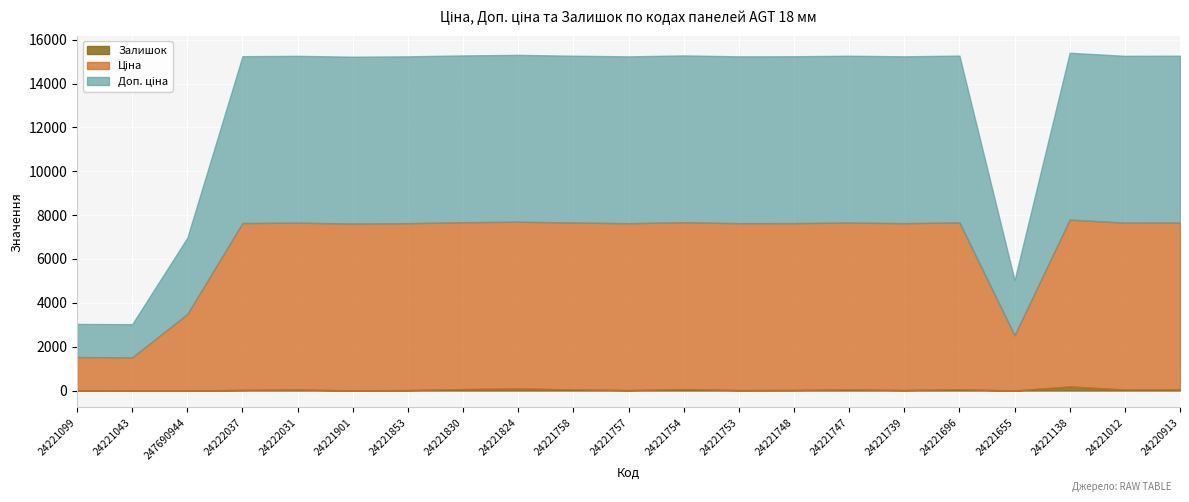

Is it true that Залишок equals 187.0 at 24221138?

True